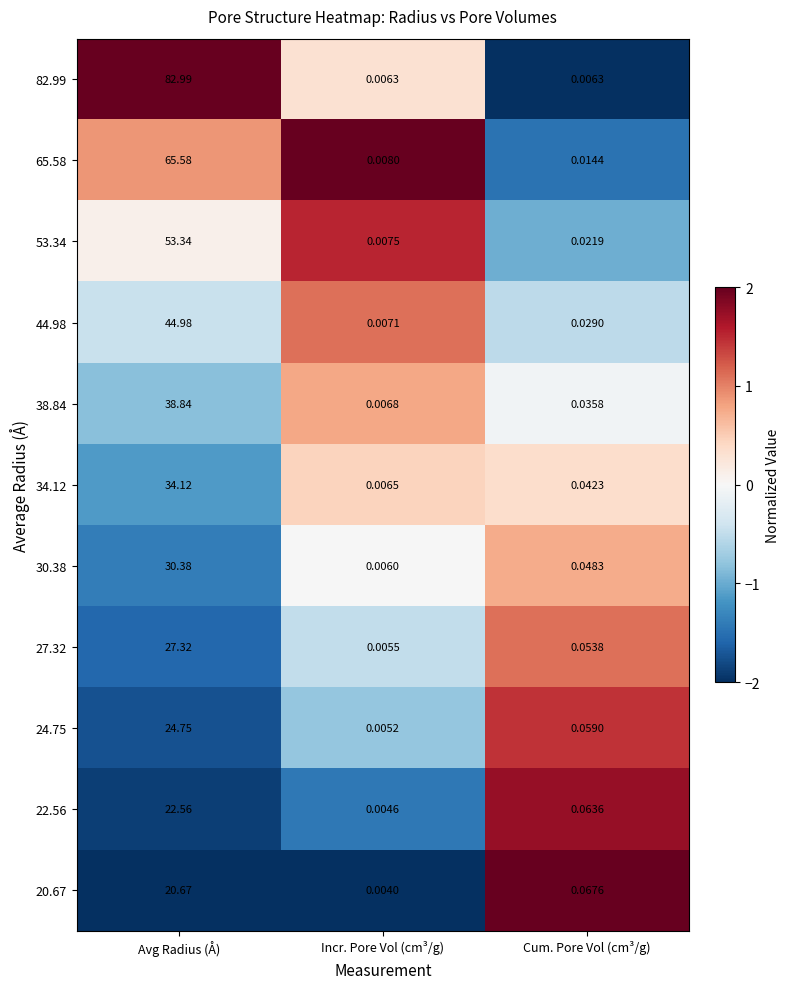

Is the value of 44.98 at Incr. Pore Vol (cm³/g) greater than the value of 38.84 at Cum. Pore Vol (cm³/g)?

No